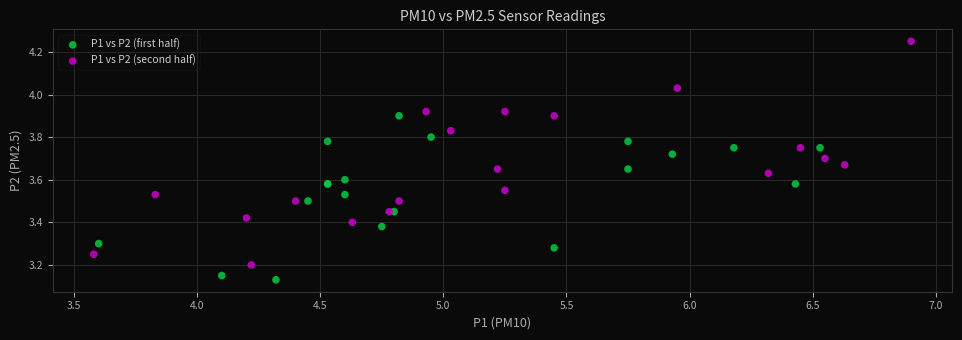

Which series reaches the maximum Y coordinate?

P1 vs P2 (second half)